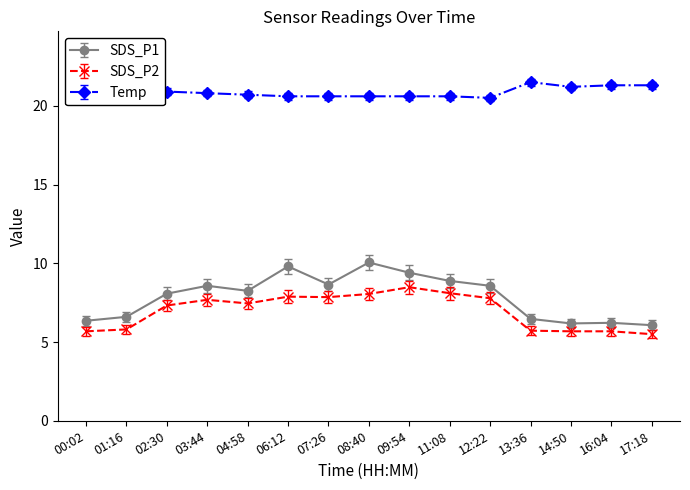

In SDS_P1, how many points are higher than both neighbors (excluding endpoints)?

4